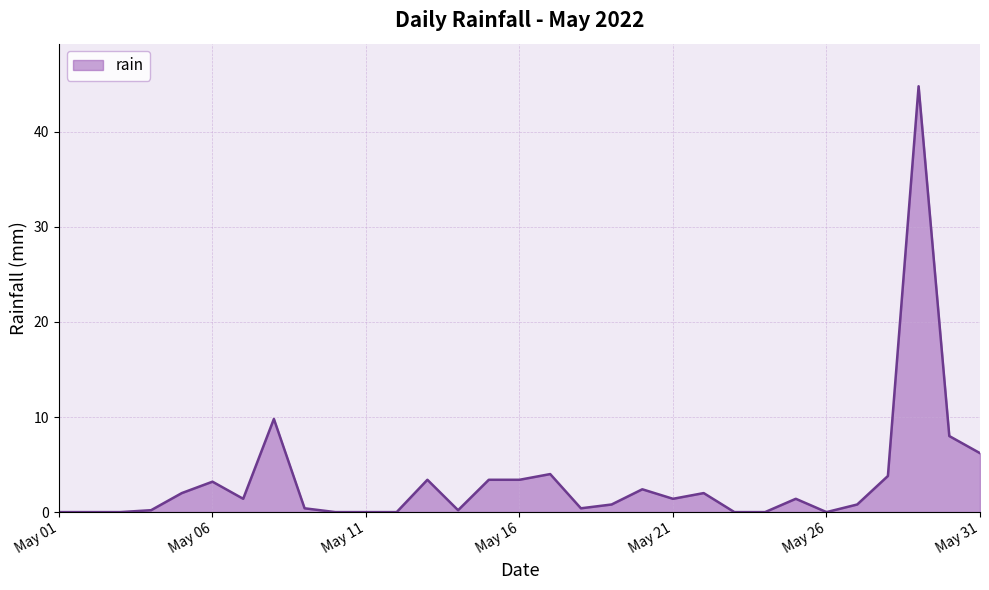

What is the difference between the maximum and minimum values?

44.8